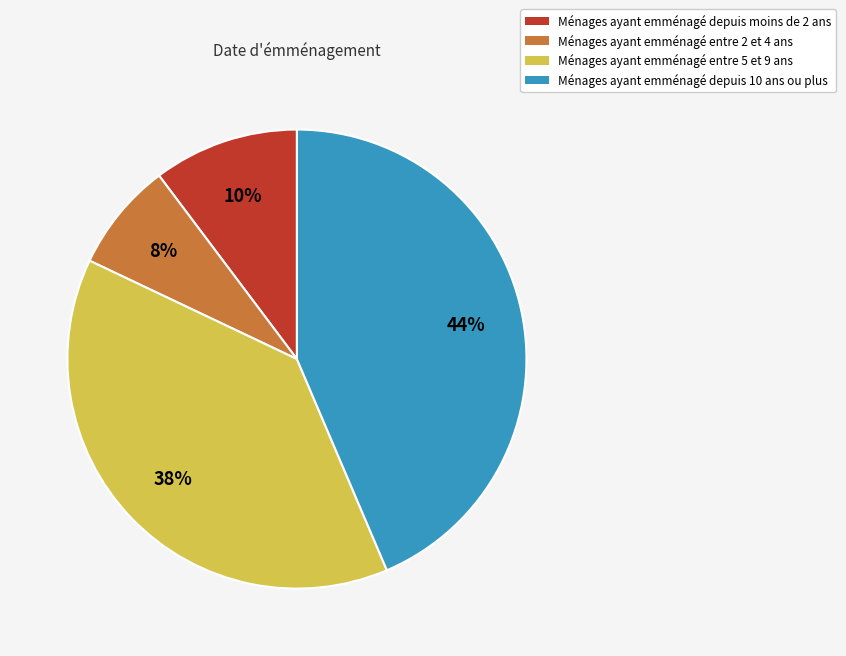

To the nearest percent, what is the difference between the largest and smallest slice percentages?

36%